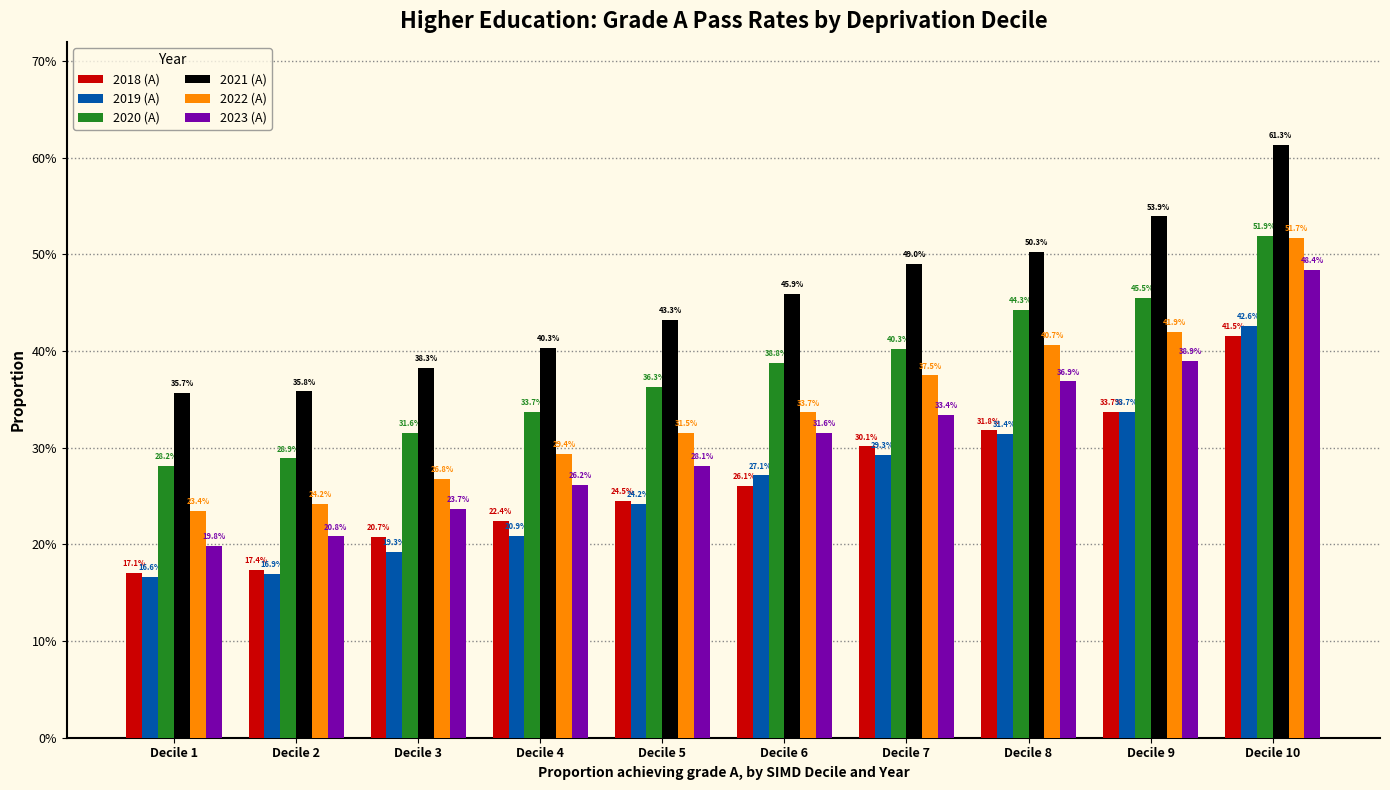

At which category is the sum across all series the highest?

Decile 10